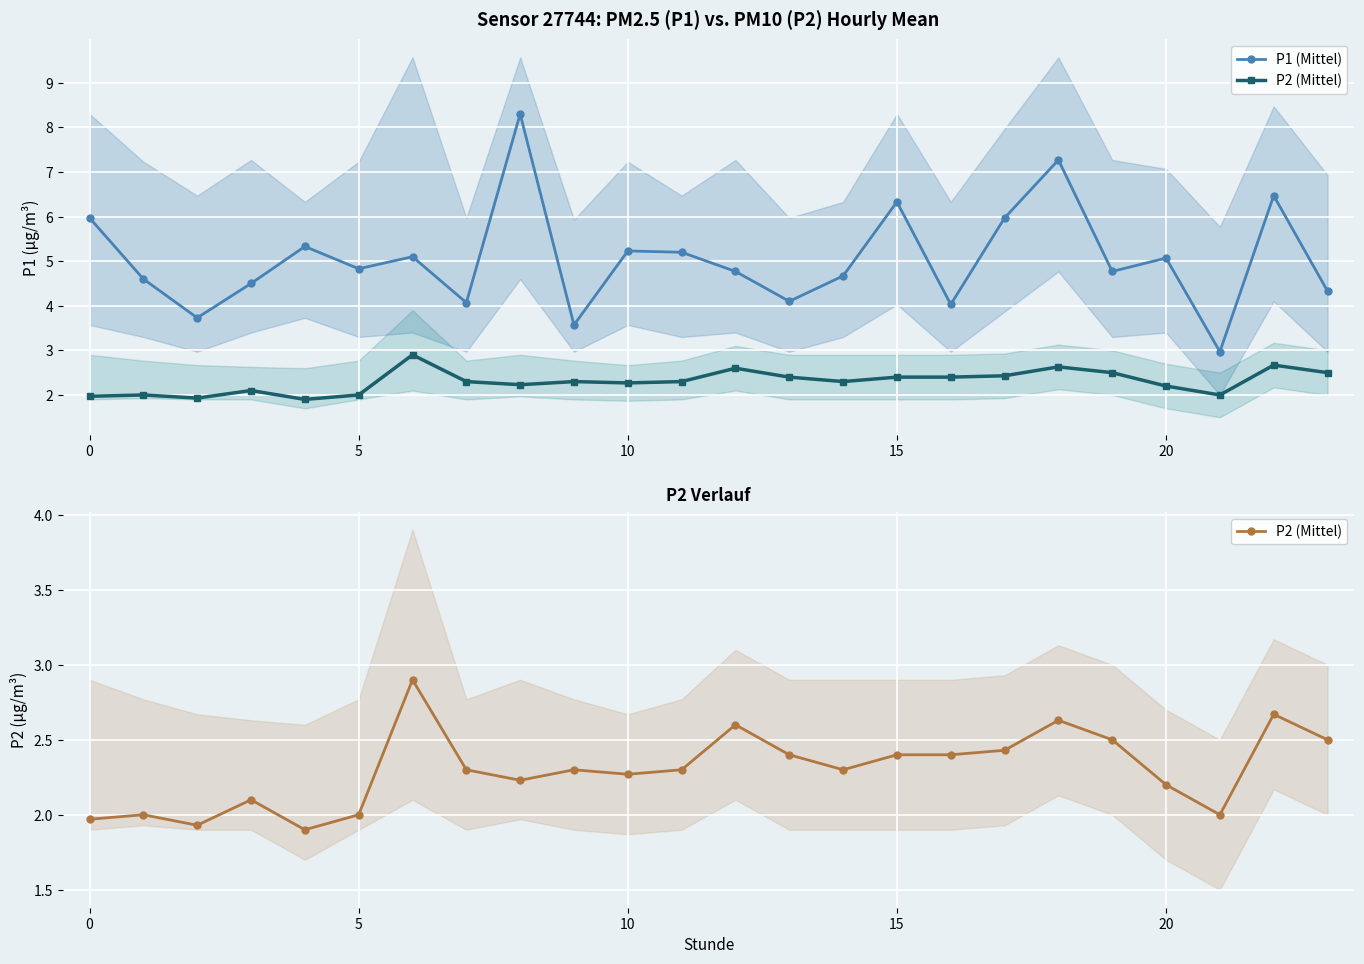

Reading left to right, what are all the values shown in this chart?

P1 (Mittel): 6.0	4.6	3.7	4.5	5.3	4.8	5.1	4.1	8.3	3.6	5.2	5.2	4.8	4.1	4.7	6.3	4.0	6.0	7.3	4.8	5.1	3.0	6.5	4.3
P2 (Mittel): 2.0	2.0	1.9	2.1	1.9	2.0	2.9	2.3	2.2	2.3	2.3	2.3	2.6	2.4	2.3	2.4	2.4	2.4	2.6	2.5	2.2	2.0	2.7	2.5